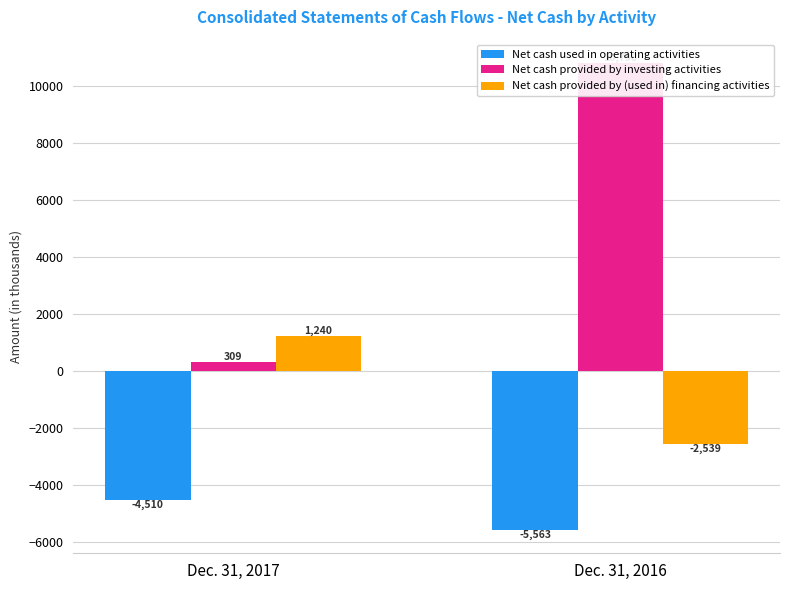

Which category has the highest value in the Net cash provided by investing activities series?

Dec. 31, 2016